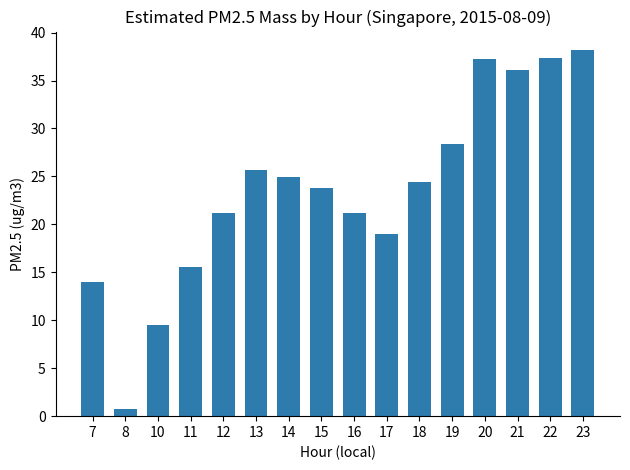

Reading left to right, transcribe all the data shown in this chart.

14.0	0.7	9.5	15.6	21.2	25.7	24.9	23.8	21.2	19.0	24.4	28.4	37.2	36.1	37.4	38.2